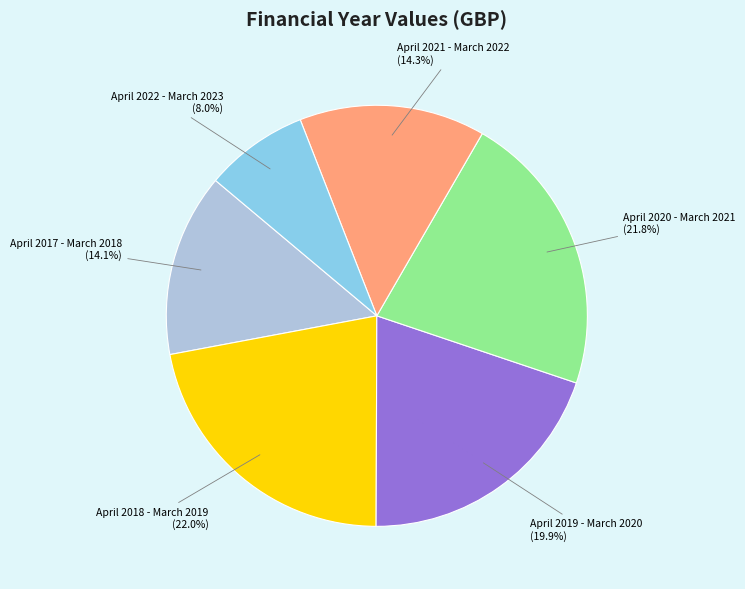

To the nearest percent, what portion does April 2017 - March 2018 represent?

14%